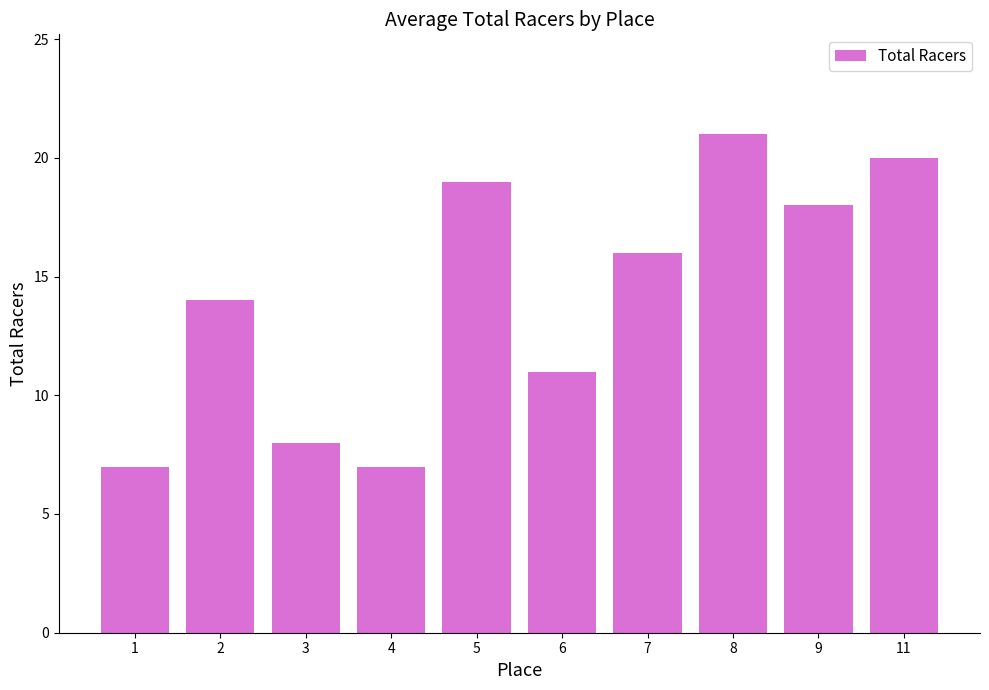

What is the sum of all values?

141